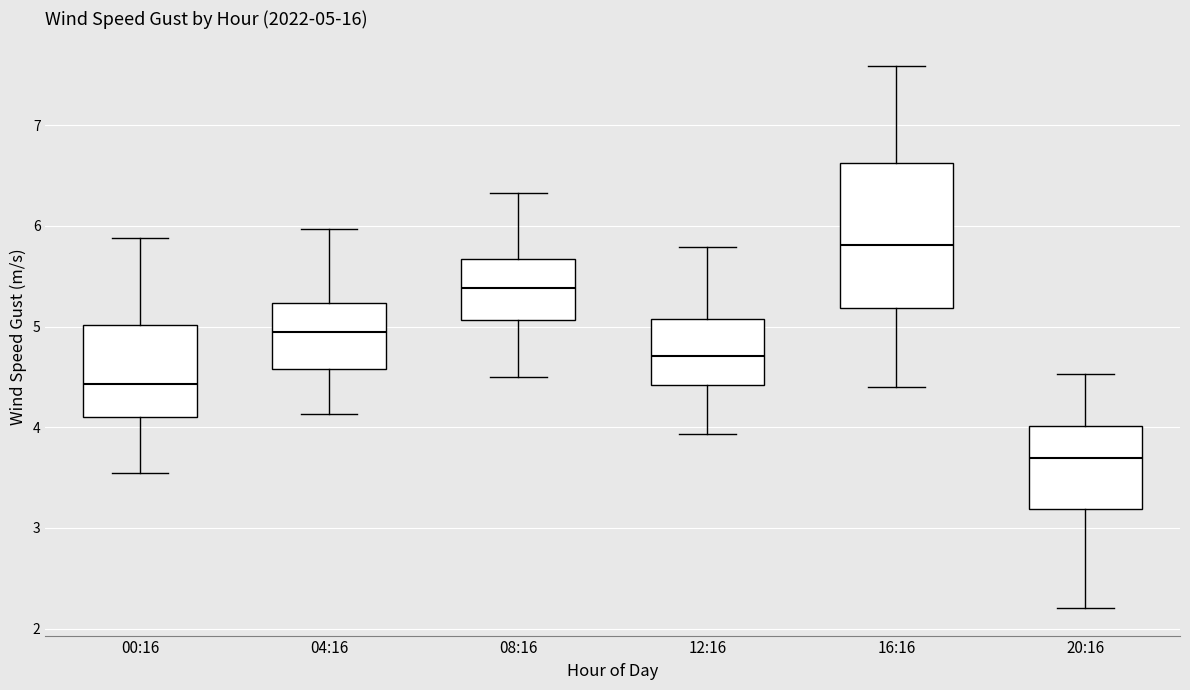

Comparing the boxes themselves (not the whiskers), which one is the tallest?

16:16